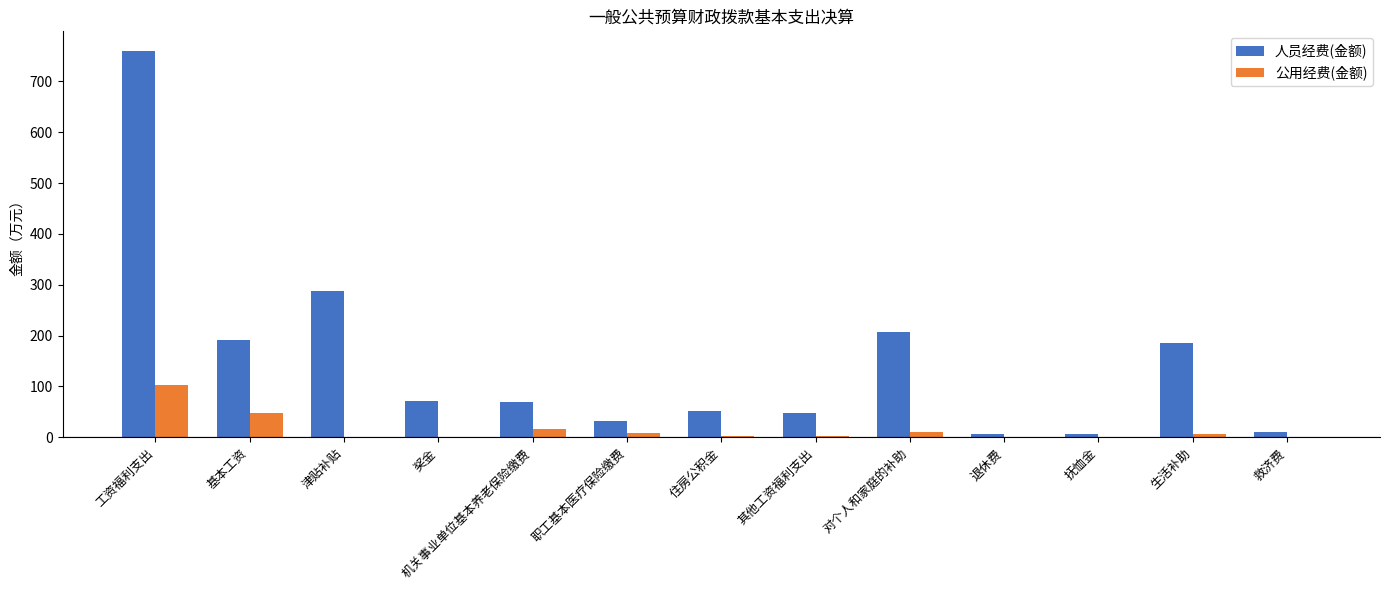

Which category has the highest value across all series?

工资福利支出